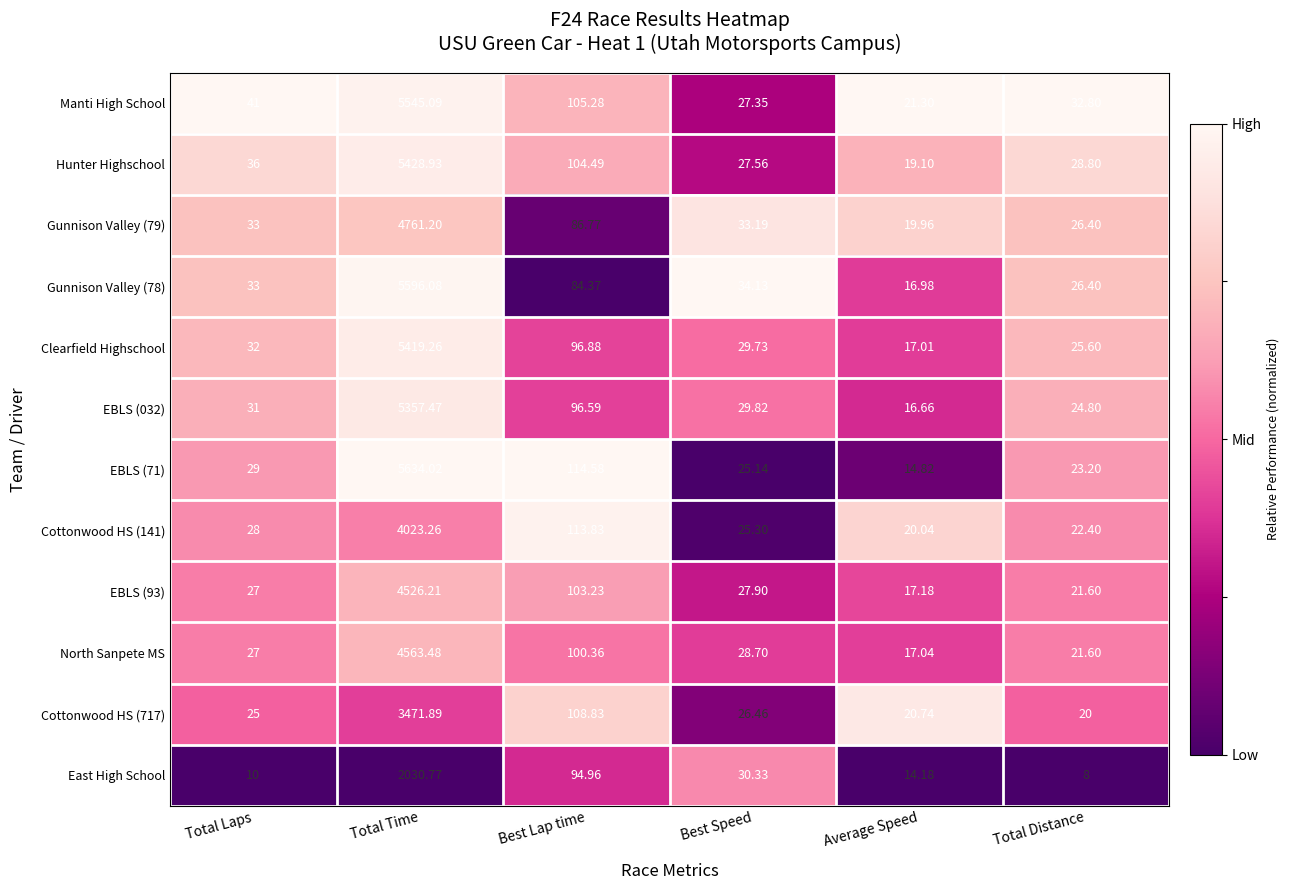

At which label is North Sanpete MS closest to 2290?

Best Lap time